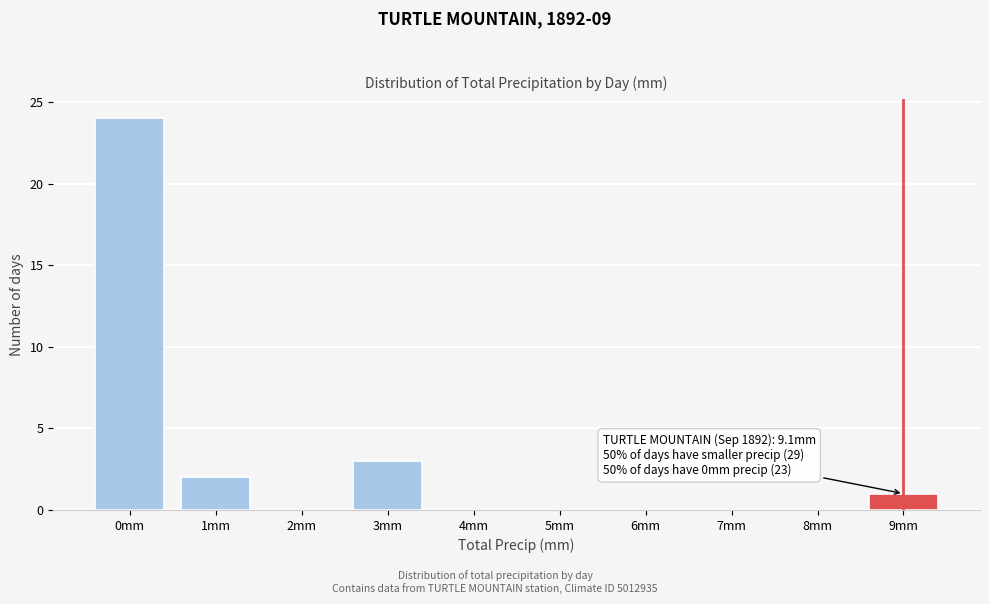

Reading left to right, extract all data points from this chart.

0mm=24	1mm=2	2mm=0	3mm=3	4mm=0	5mm=0	6mm=0	7mm=0	8mm=0	9mm=1